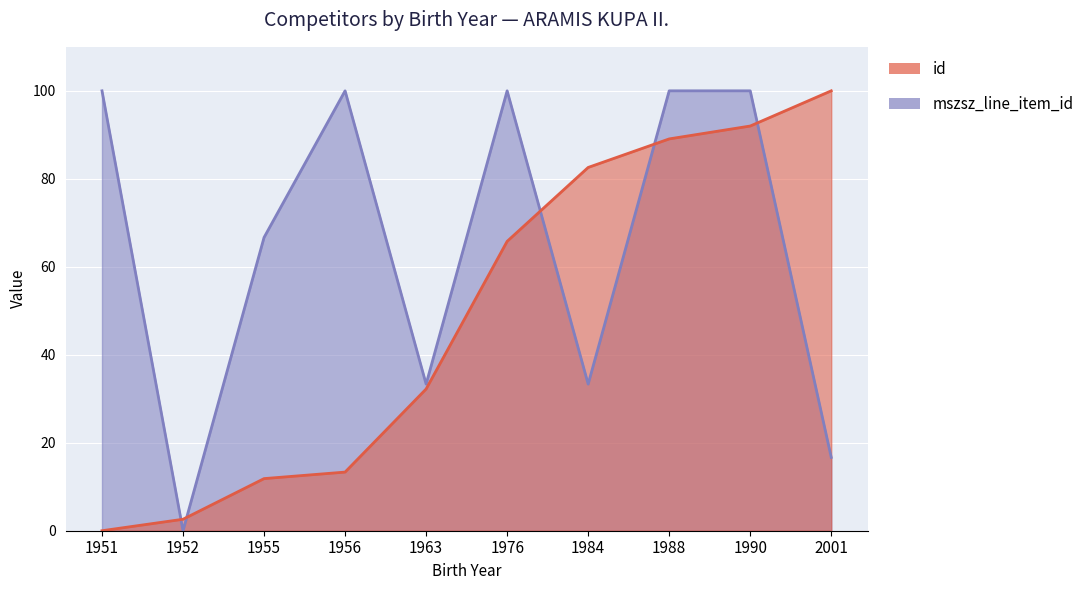

How many times do mszsz_line_item_id and id cross each other?

5